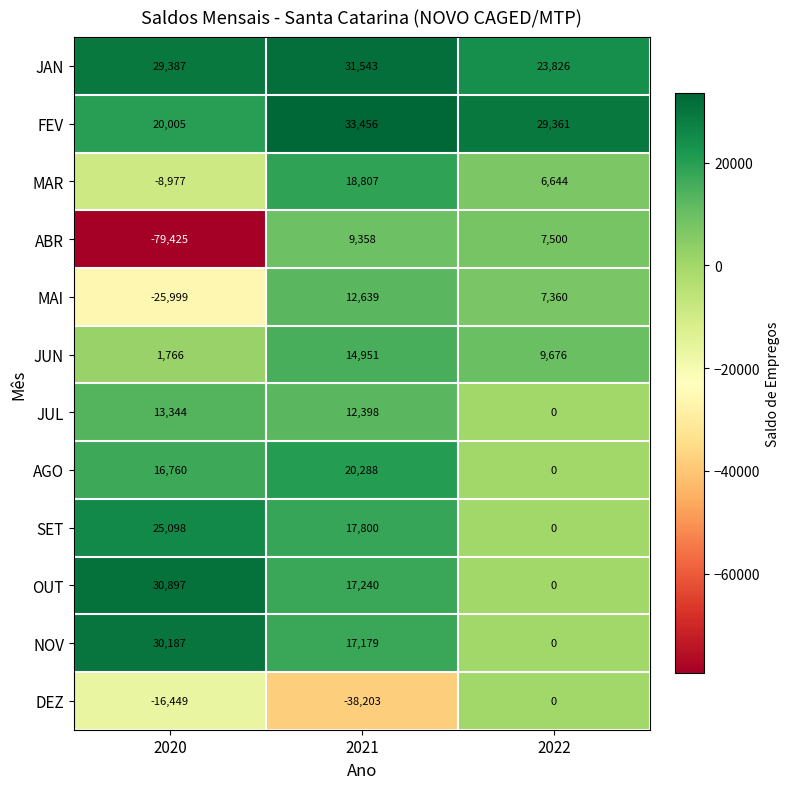

At how many categories does at least one series exceed 26502?

3